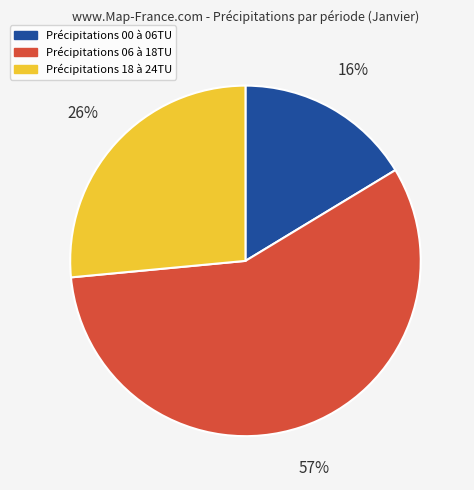

Is there any slice that represents more than half of the pie?

Yes